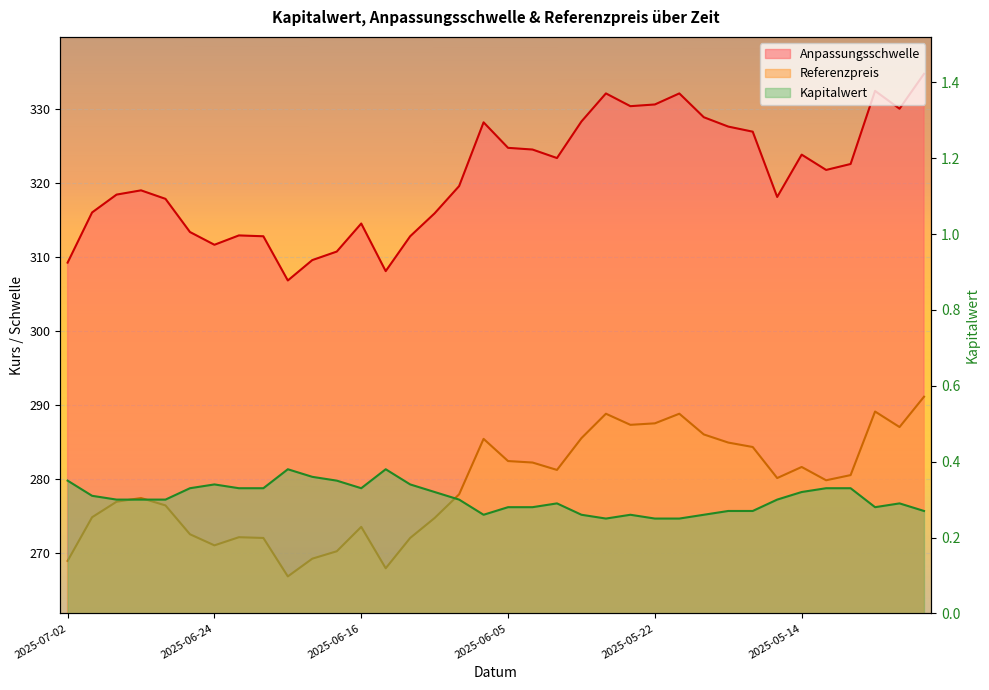

Rank the categories by Anpassungsschwelle value from highest to lowest.

2025-05-07, 2025-05-09, 2025-05-26, 2025-05-21, 2025-05-22, 2025-05-23, 2025-05-08, 2025-05-20, 2025-06-02, 2025-06-06, 2025-05-19, 2025-05-16, 2025-06-05, 2025-06-04, 2025-05-14, 2025-06-03, 2025-05-12, 2025-05-13, 2025-06-10, 2025-06-27, 2025-06-30, 2025-05-15, 2025-06-26, 2025-07-01, 2025-06-11, 2025-06-16, 2025-06-25, 2025-06-23, 2025-06-20, 2025-06-12, 2025-06-24, 2025-06-17, 2025-06-18, 2025-07-02, 2025-06-13, 2025-06-19